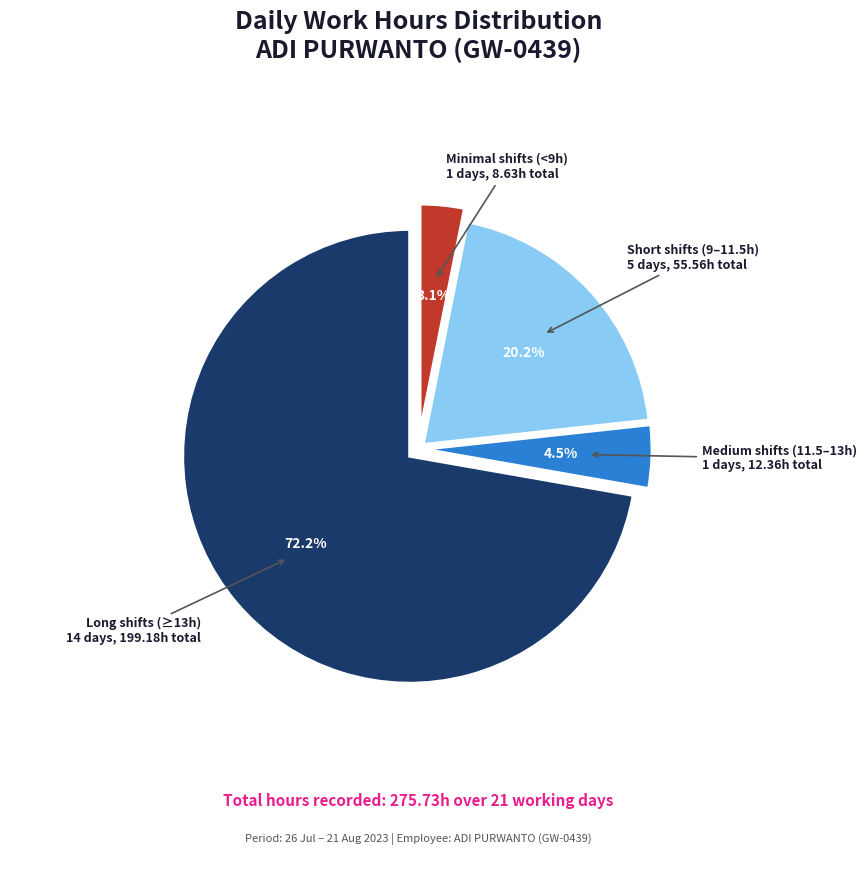

Is there any slice that represents more than half of the pie?

Yes